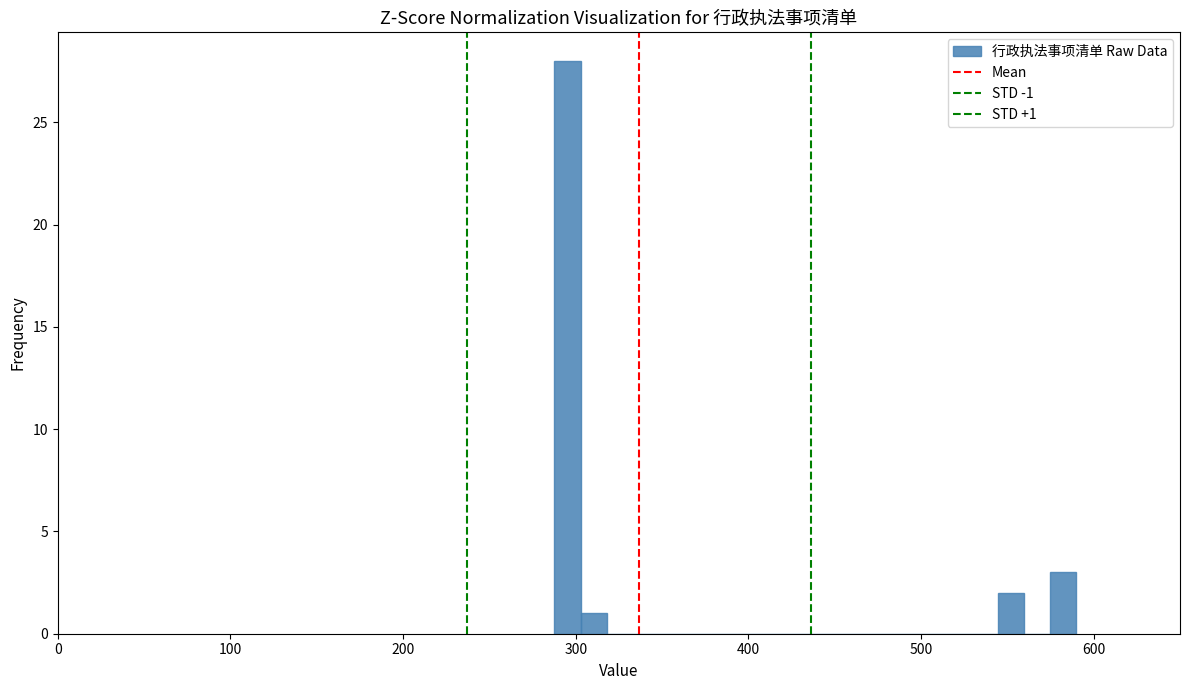

Around what value on the x-axis is the tallest bar? Give the approximate position of its centre, as read against the axis.

300